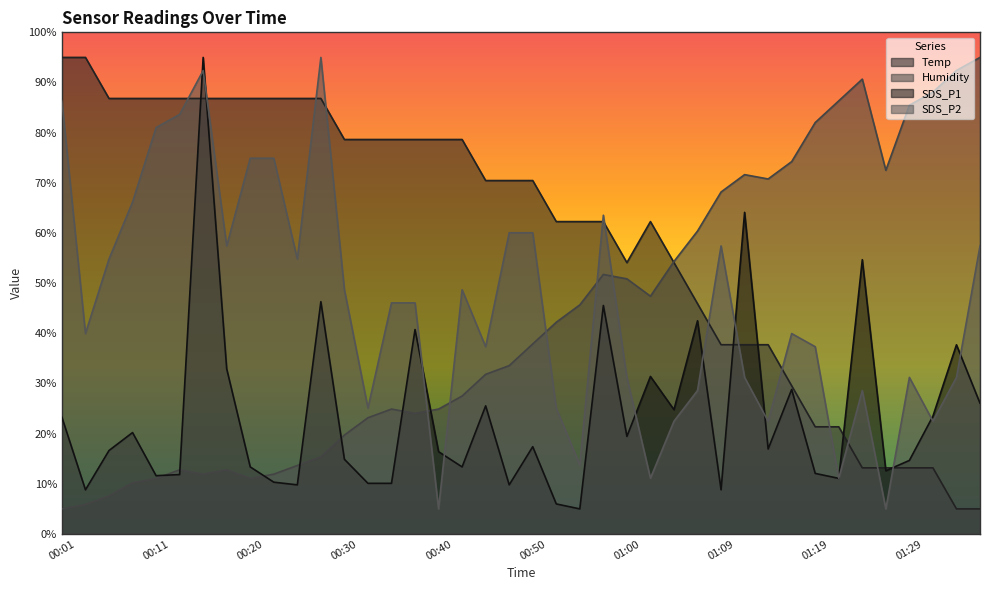

What is the difference between the Temp values at 00:25 and 00:40?

8.2